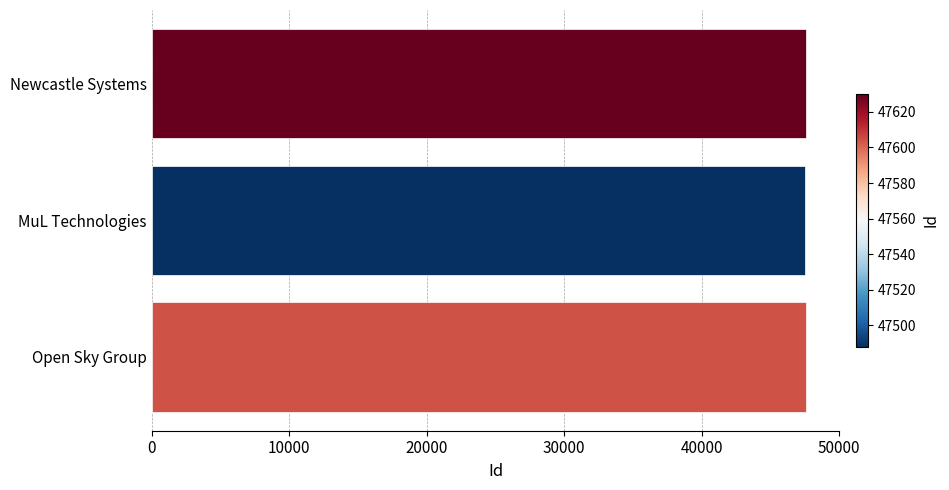

How many values are below 47604?

1